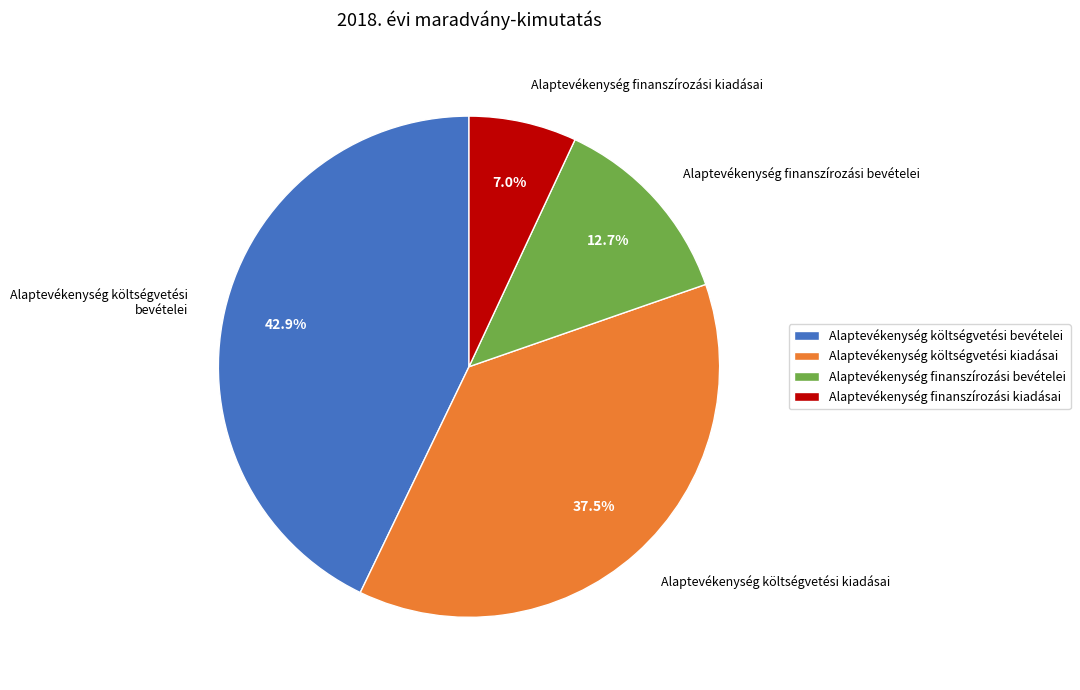

Is it true that Alaptevékenység finanszírozási kiadásai is 7% of the pie?

True